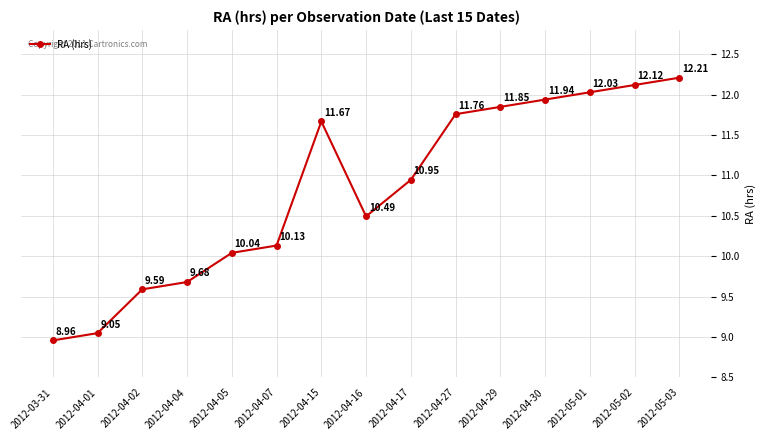

Rank the categories by value from lowest to highest.

2012-03-31, 2012-04-01, 2012-04-02, 2012-04-04, 2012-04-05, 2012-04-07, 2012-04-16, 2012-04-17, 2012-04-15, 2012-04-27, 2012-04-29, 2012-04-30, 2012-05-01, 2012-05-02, 2012-05-03